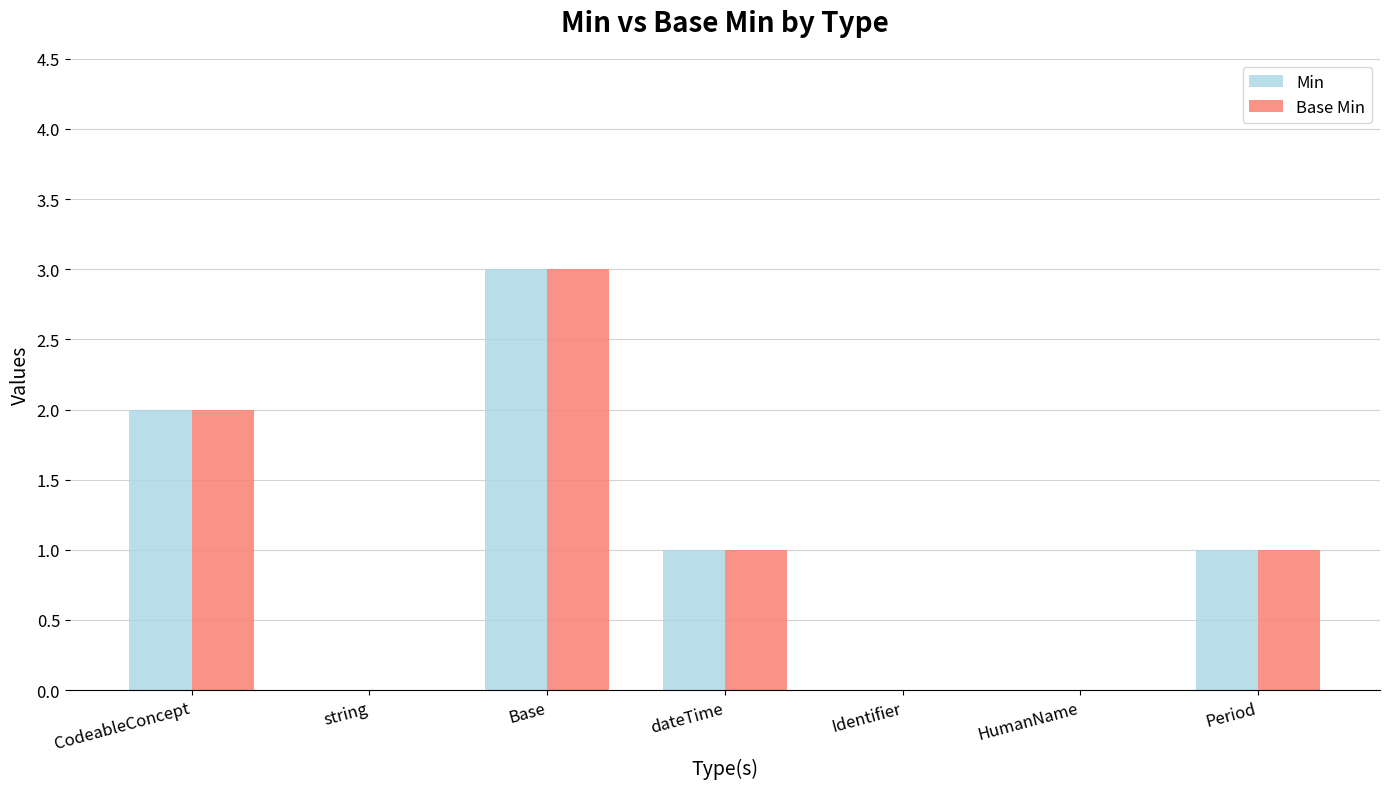

At which label does Base Min first exceed 1?

CodeableConcept